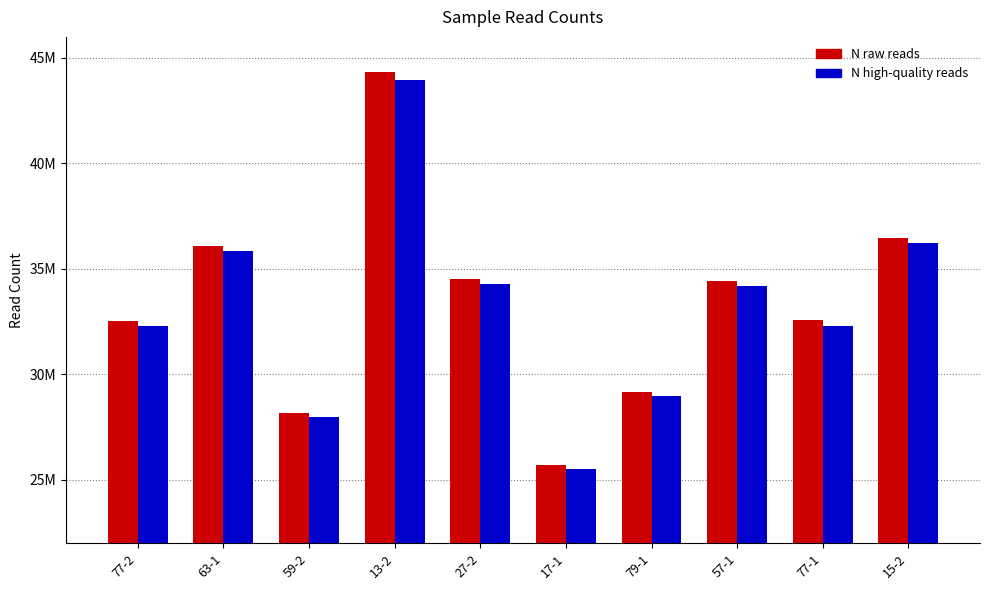

Rank the series at 77-2 from lowest to highest value.

N high-quality reads, N raw reads